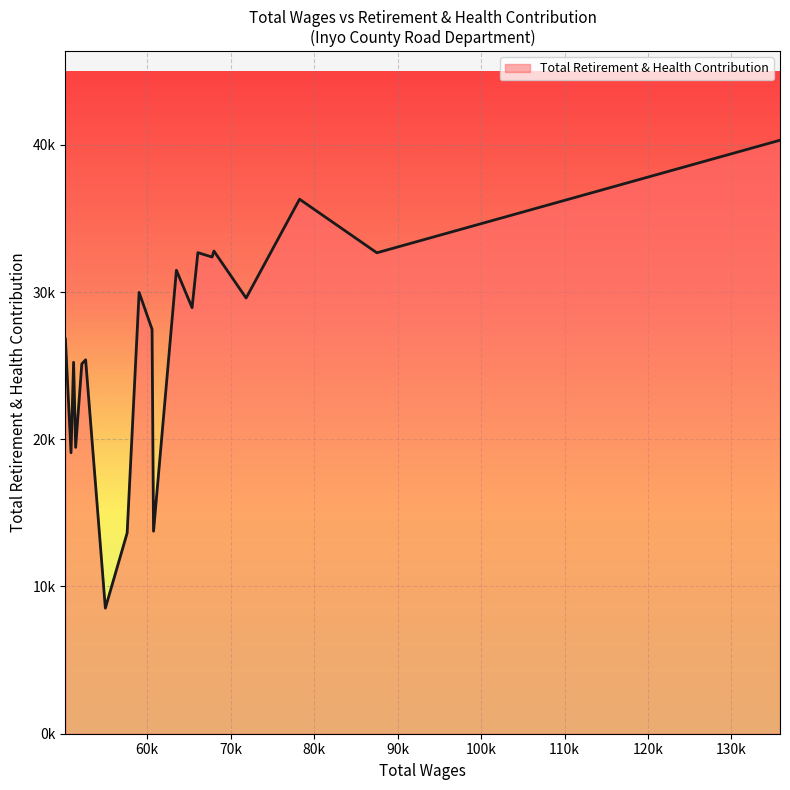

What is the difference between the maximum and second lowest values?

26673